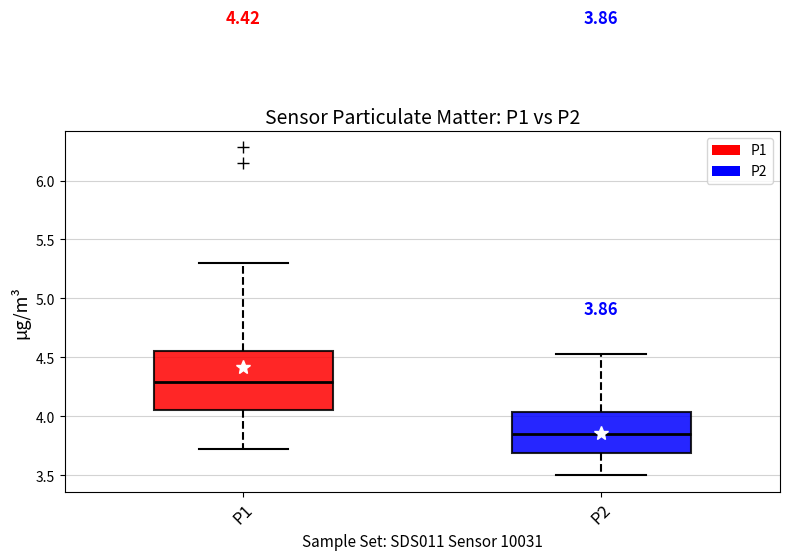

Comparing the boxes themselves (not the whiskers), which one is the tallest?

P1